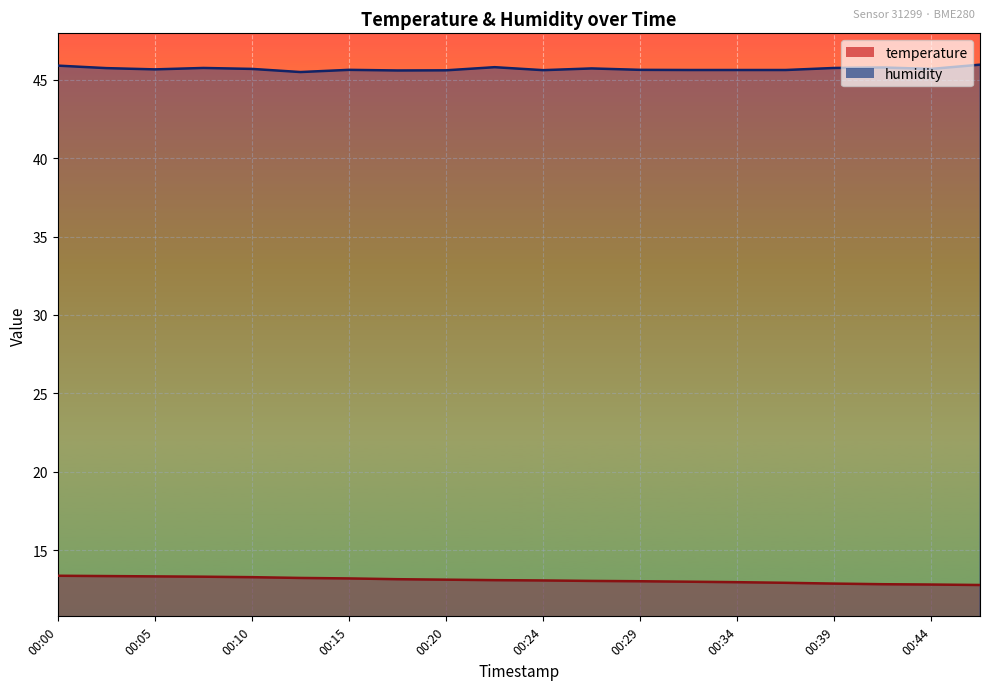

Reading left to right, list all the values displayed in this chart.

temperature: 00:00=13.4	00:03=13.3	00:05=13.3	00:07=13.3	00:10=13.3	00:12=13.2	00:15=13.2	00:17=13.1	00:20=13.1	00:22=13.1	00:24=13.1	00:27=13.0	00:29=13.0	00:32=13.0	00:34=12.9	00:37=12.9	00:39=12.9	00:41=12.8	00:44=12.8	00:46=12.8
humidity: 00:00=45.9	00:03=45.8	00:05=45.7	00:07=45.8	00:10=45.7	00:12=45.5	00:15=45.6	00:17=45.6	00:20=45.6	00:22=45.8	00:24=45.6	00:27=45.7	00:29=45.6	00:32=45.6	00:34=45.6	00:37=45.6	00:39=45.8	00:41=45.8	00:44=45.7	00:46=46.0